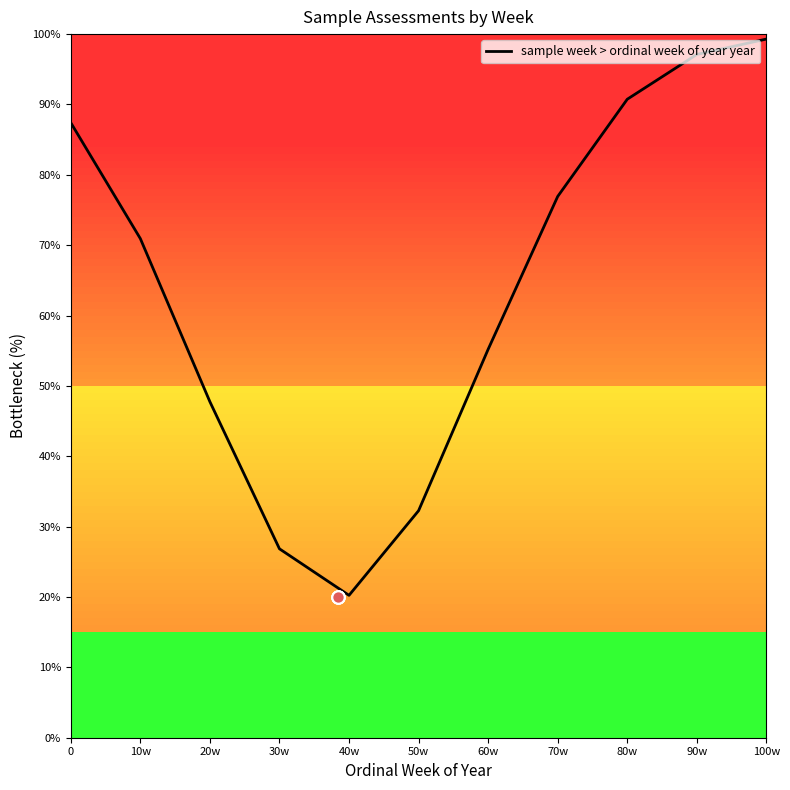

Which has a higher value, 60w or 20w?

60w